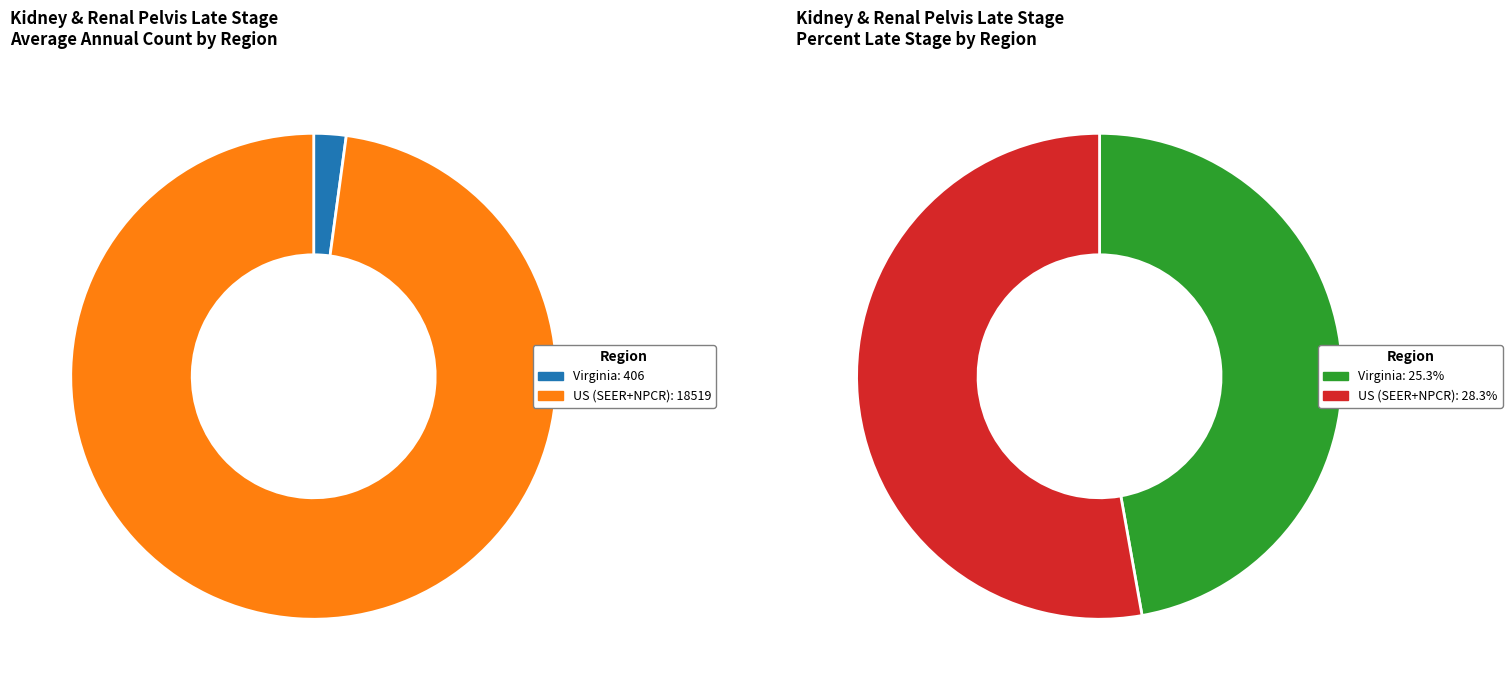

To the nearest percent, what is the difference between the largest and smallest slice percentages?

96%